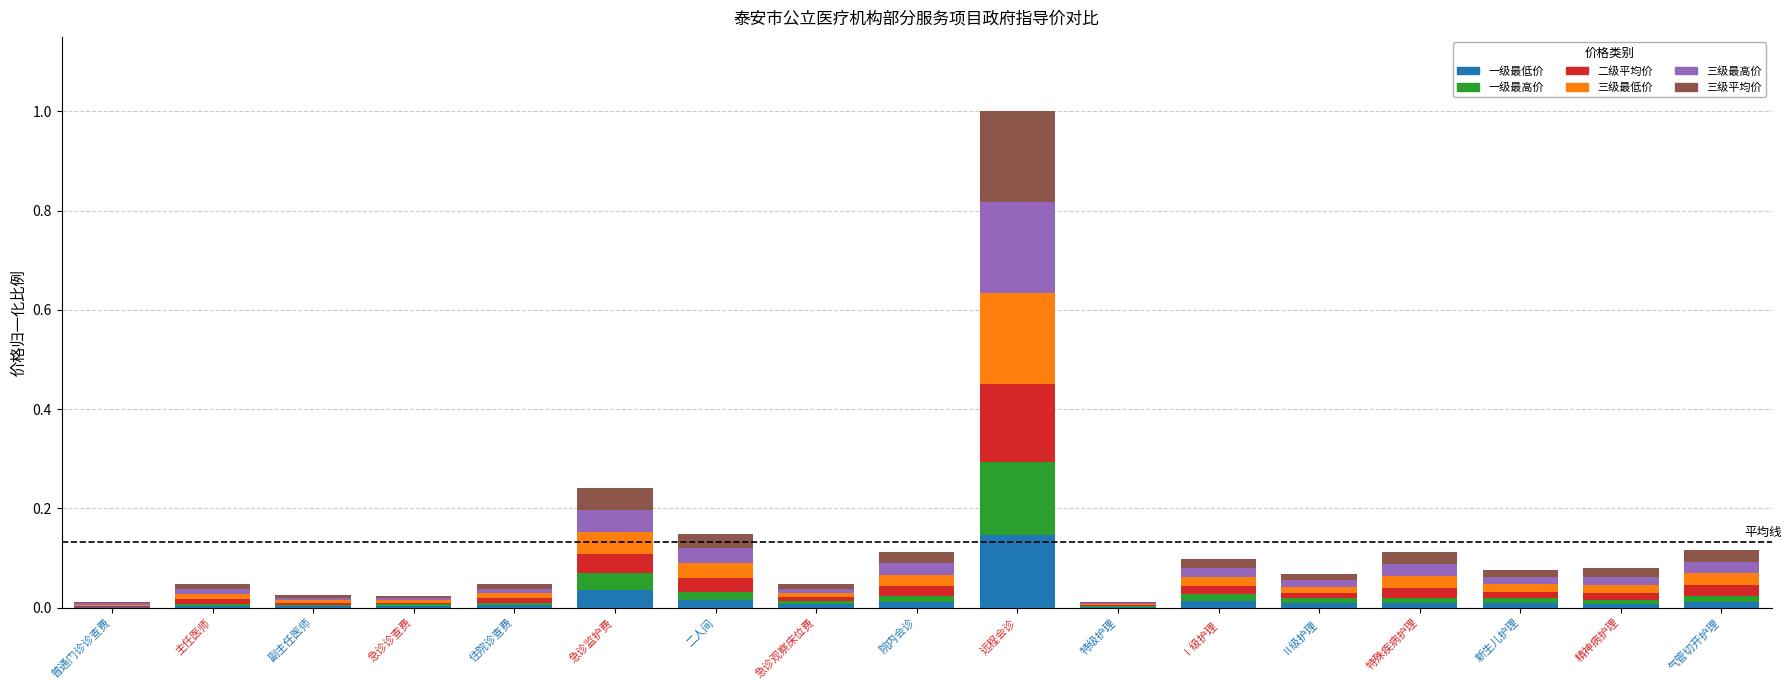

At which category is the sum across all series the highest?

远程会诊